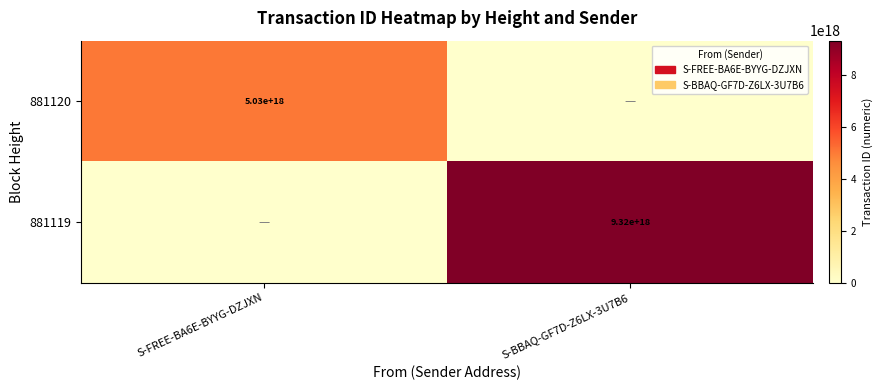

The 881120 series shows 8441787864115046400 at S-FREE-BA6E-BYYG-DZJXN. True or false?

False